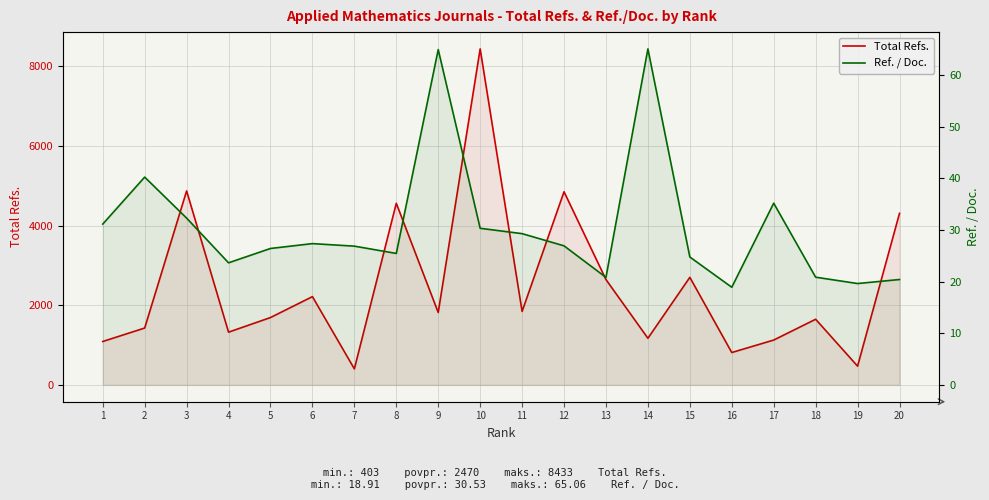

What is the value of the Ref. / Doc. point at the 2nd from the left?

40.2